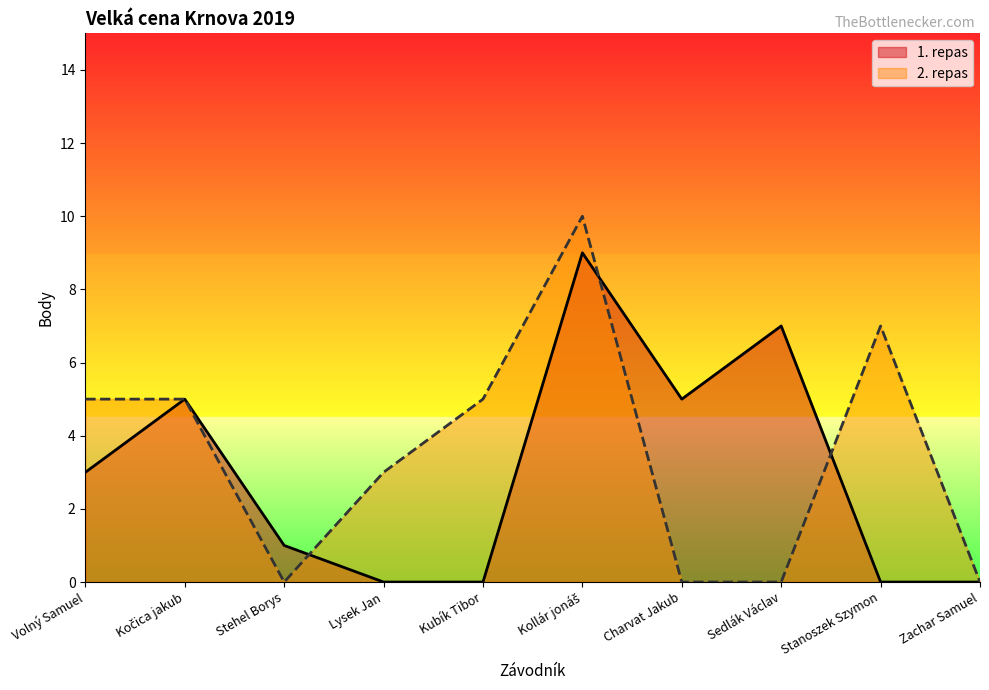

Which series has the largest total across all categories?

2. repas